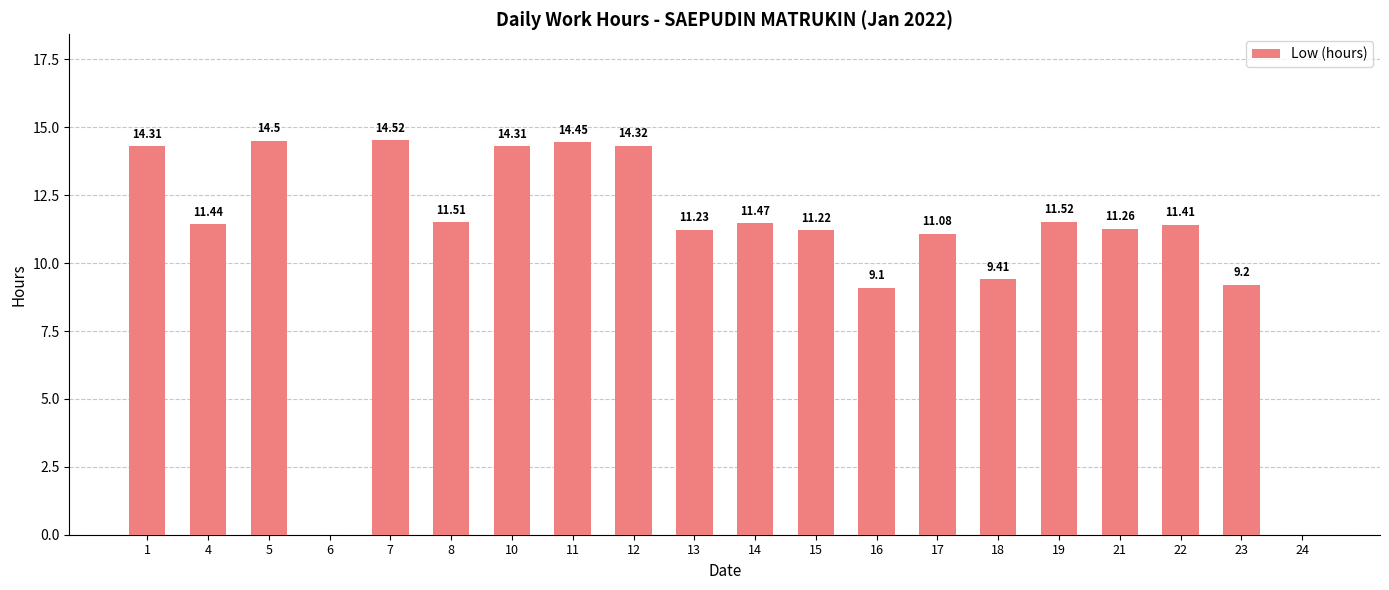

Which has a higher value, 14 or 15?

14